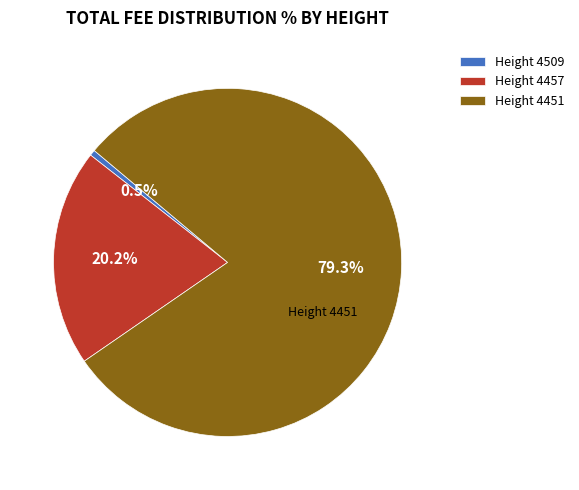

How many segments does this pie chart have?

3